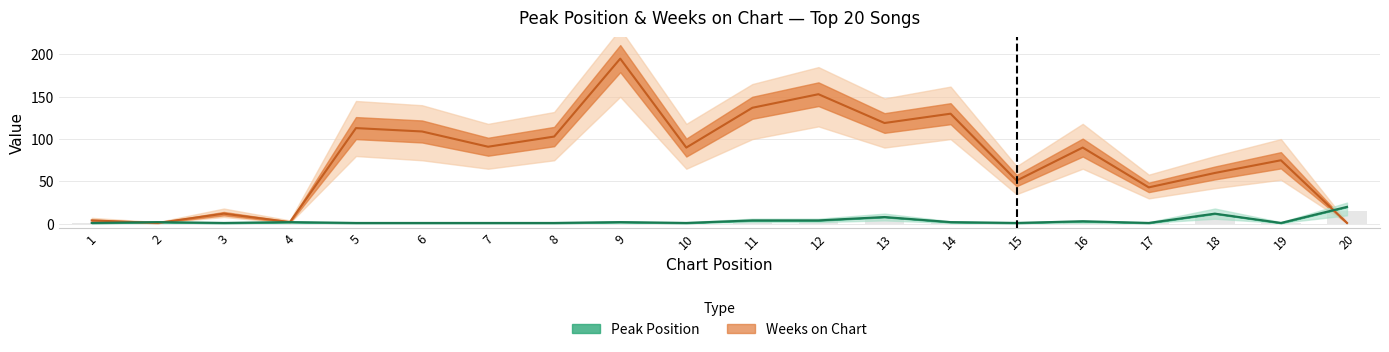

What is the total value across all series at 16?

93